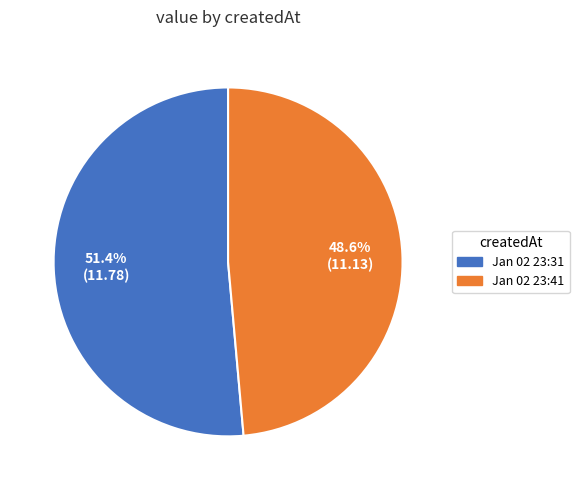

Does any single category account for the majority?

Yes